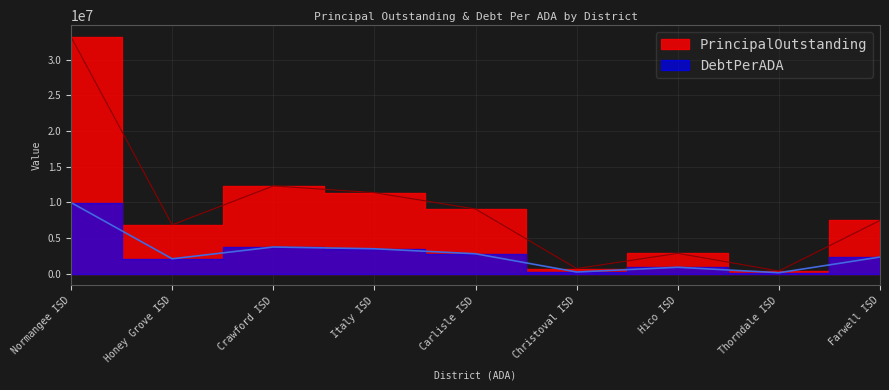

Where does the DebtPerADA series first go above 2313855?

Normangee ISD